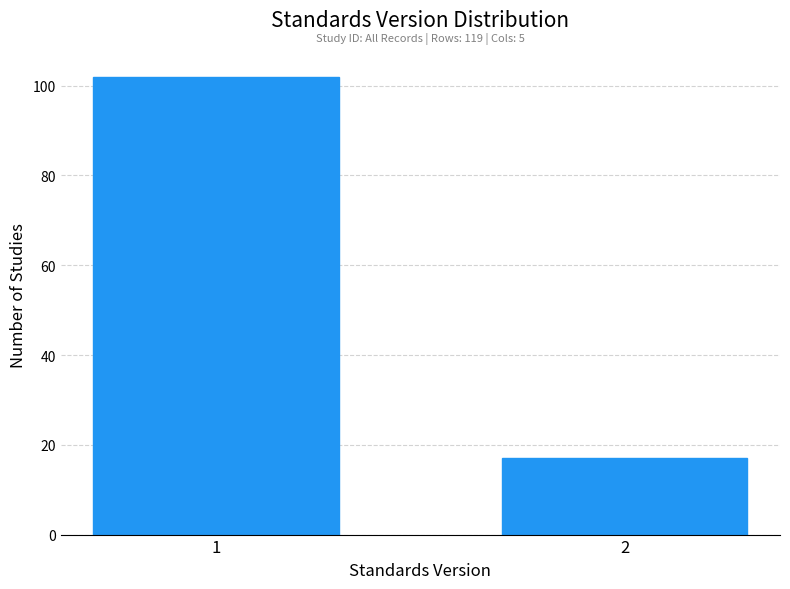

Reading left to right, extract all data points from this chart.

102	17